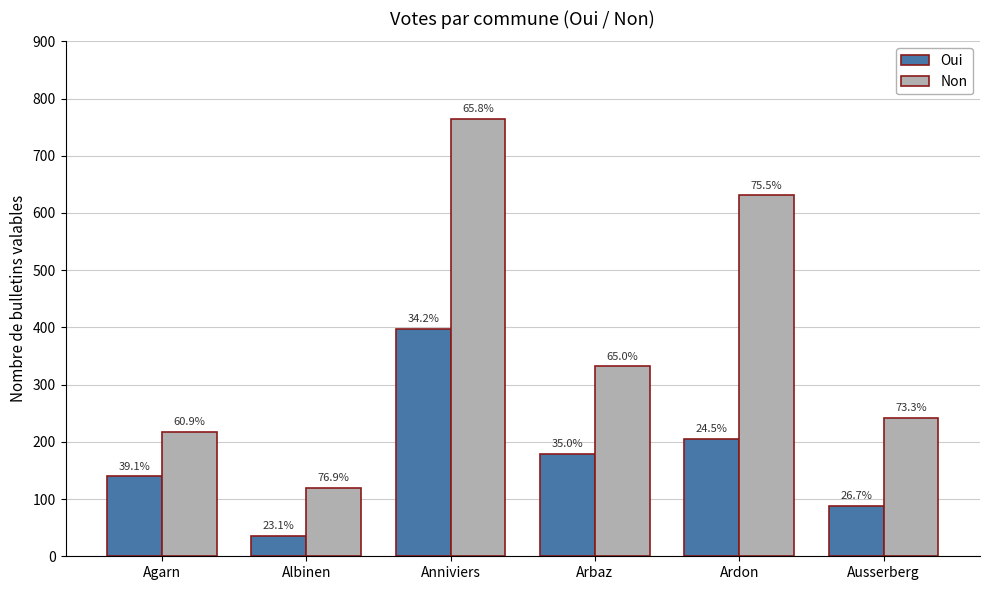

What is the minimum value for Oui?

36